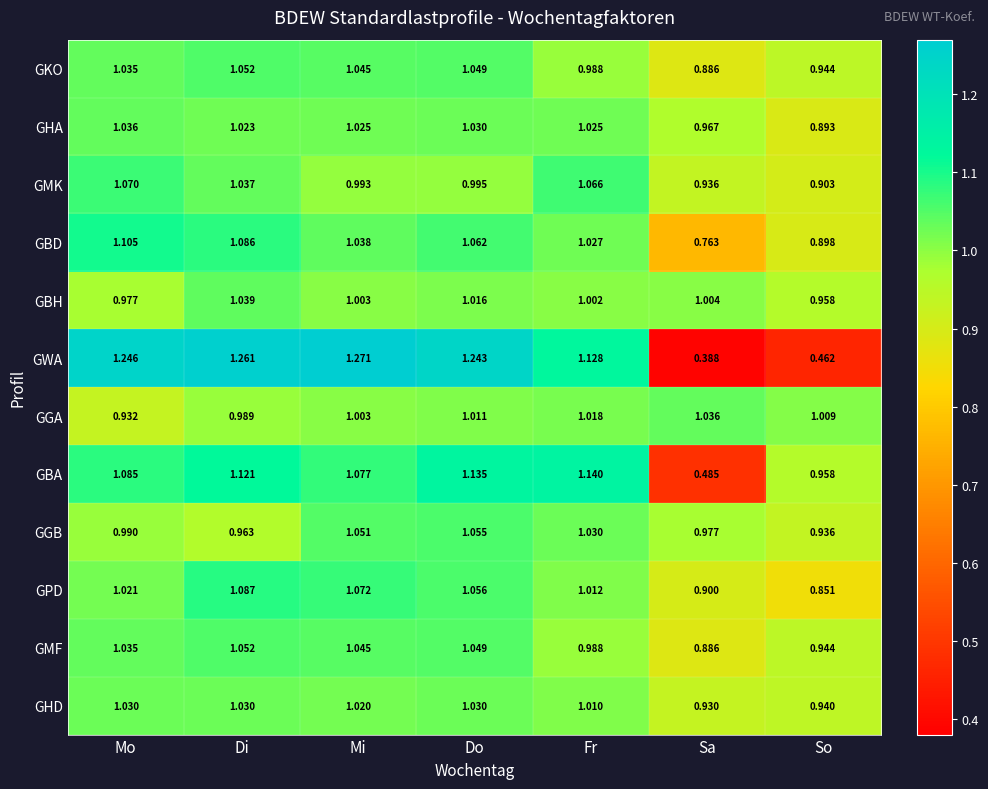

Where is GKO nearest to the value 0?

Sa